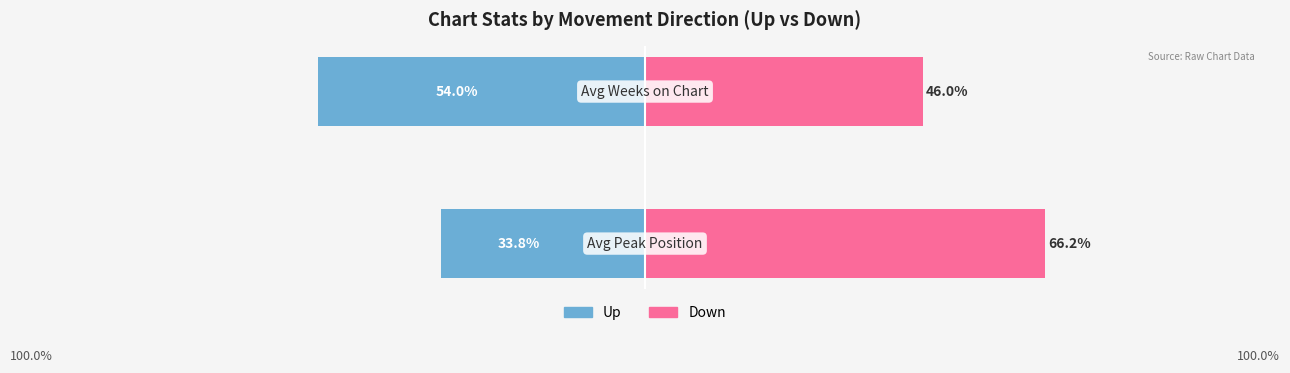

Reading right to left, transcribe all the data shown in this chart.

Up: −100=-54.0	−125=-33.8
Down: −100=46.0	−125=66.2